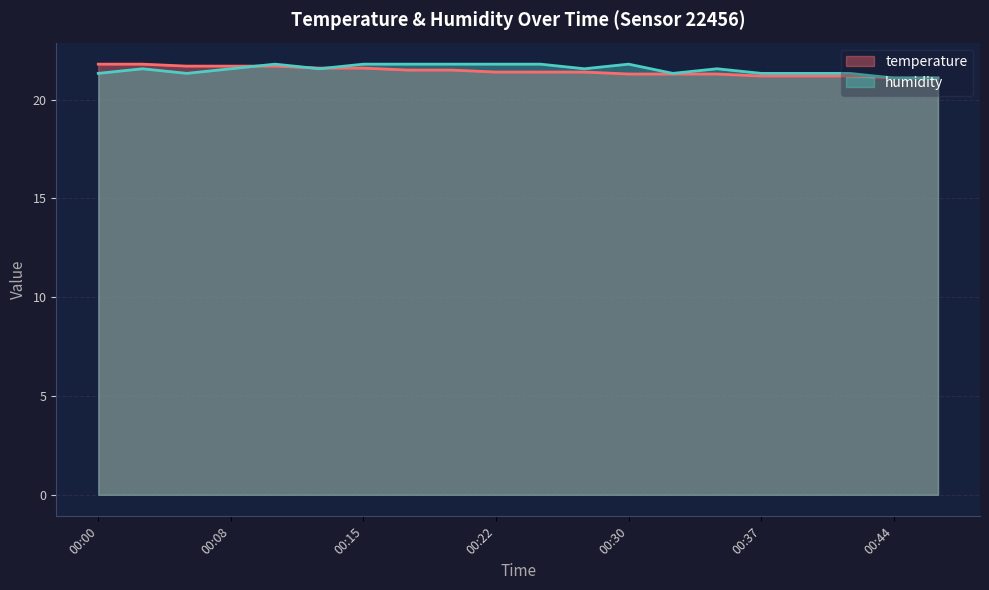

What is the difference between the maximum and second lowest values in the temperature series?

0.7